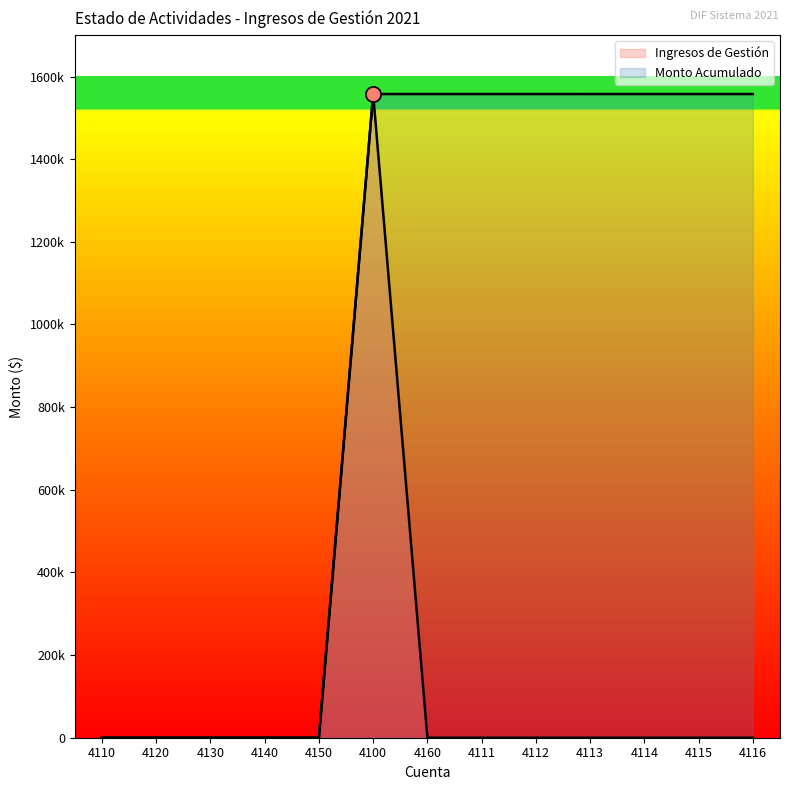

Which series has the largest Y range (max minus min)?

Ingresos de Gestión